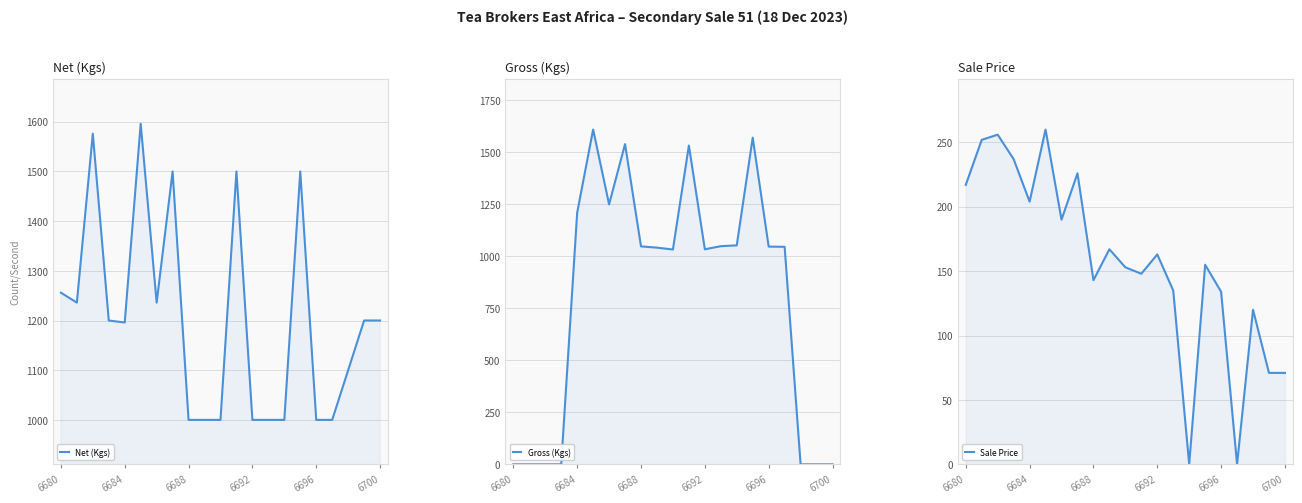

True or false: Gross (Kgs) and Sale Price intersect in this chart.

True